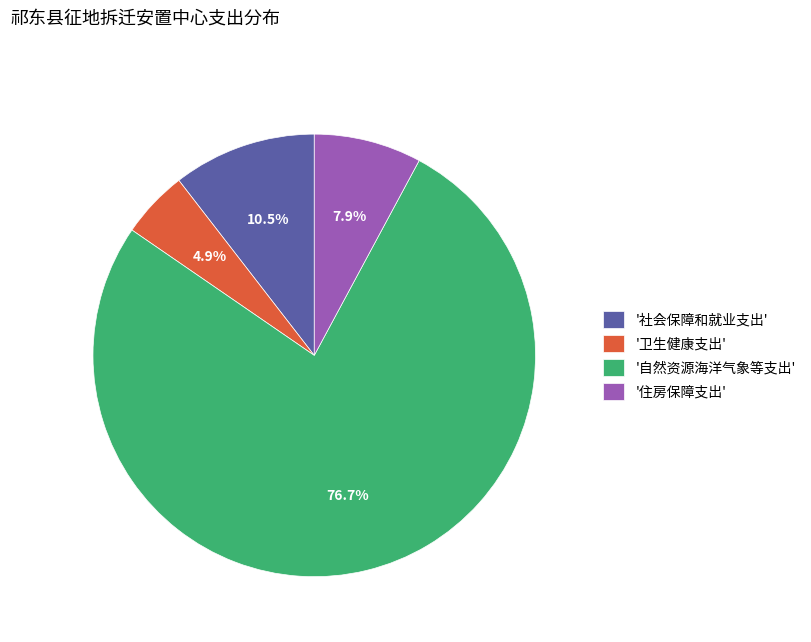

Count the number of slices in the pie.

4